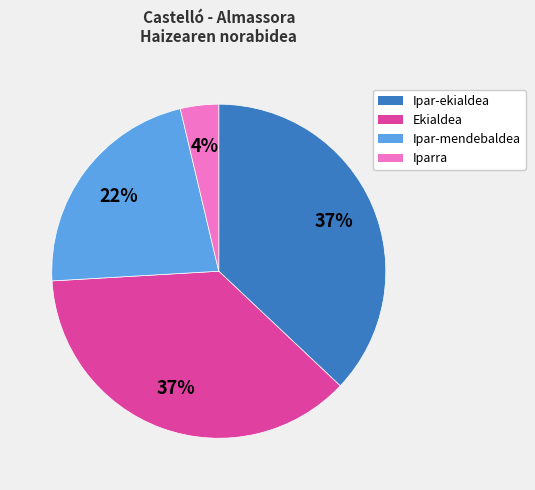

To the nearest percent, what is the average slice percentage?

25%